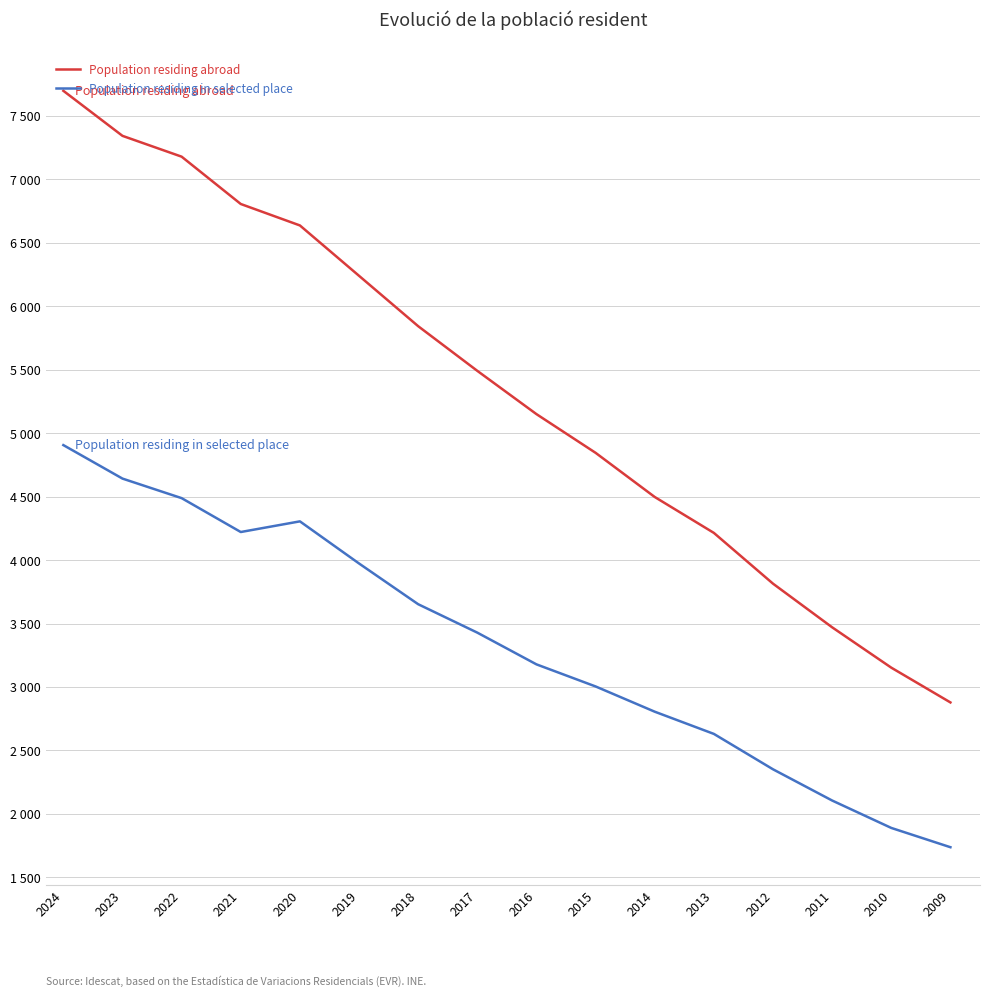

What are all the series names shown in the legend?

Population residing abroad, Population residing in selected place